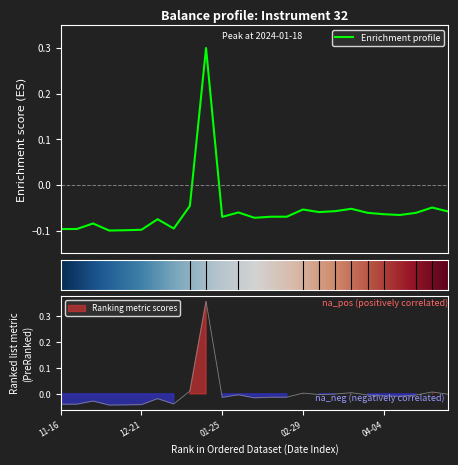

How many interior local valleys (lower than both neighbors) does the data have?

6